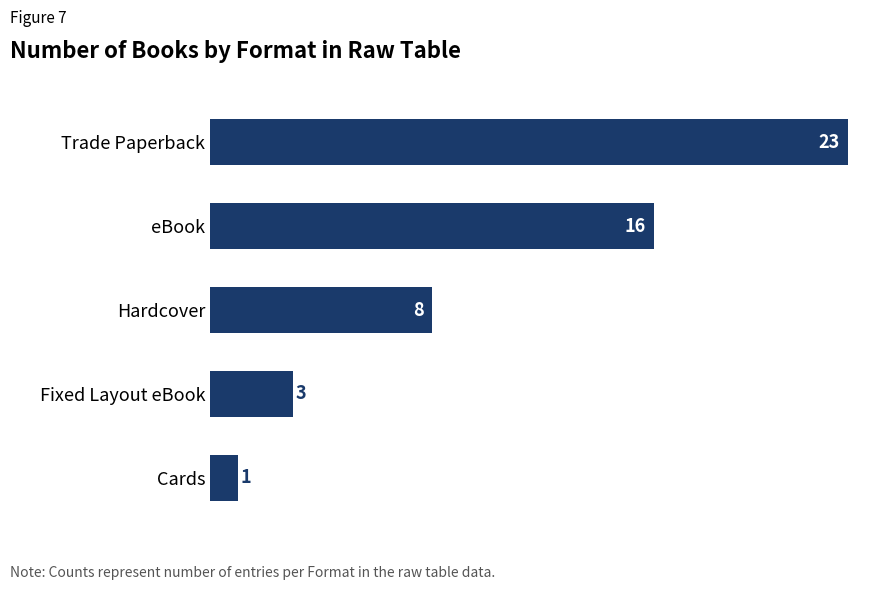

What is the change in value from Hardcover to Cards?

-7